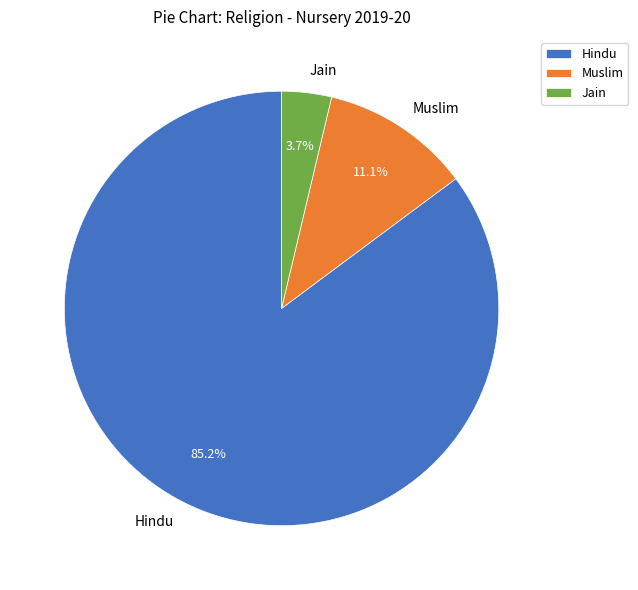

How many segments does this pie chart have?

3